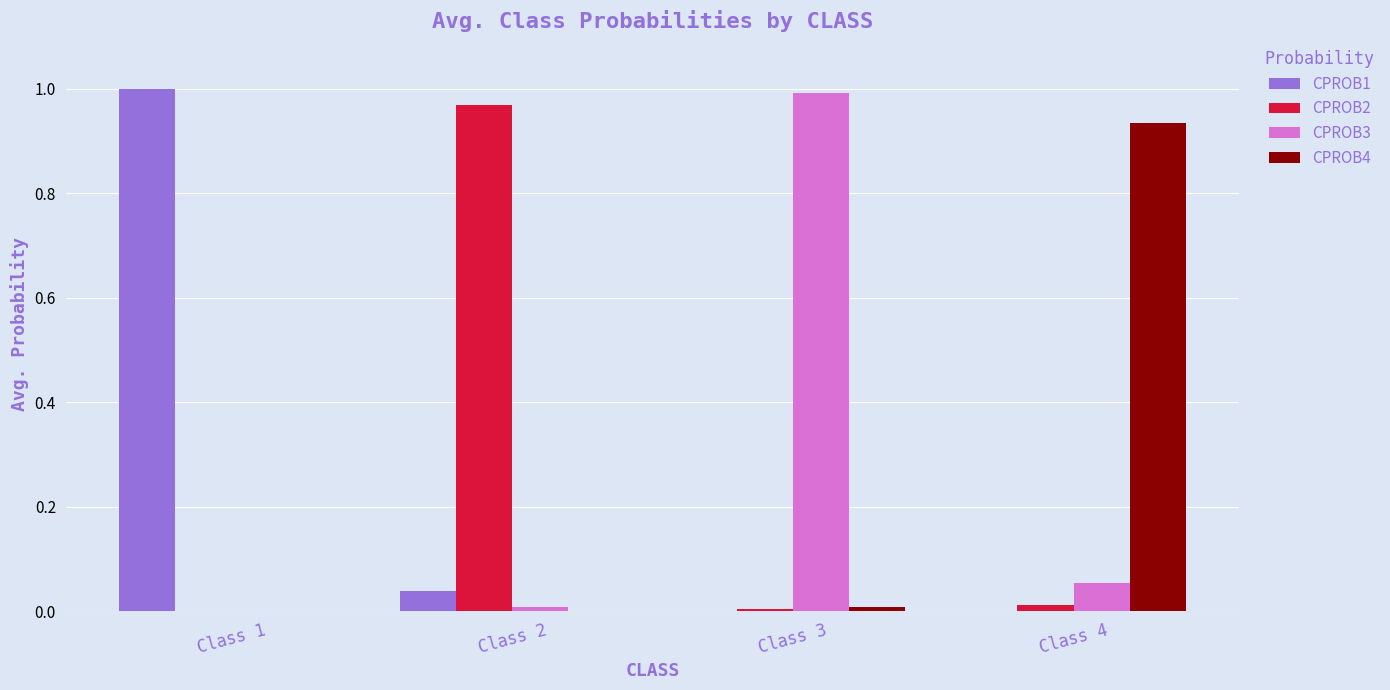

How many data points does each series have?

4